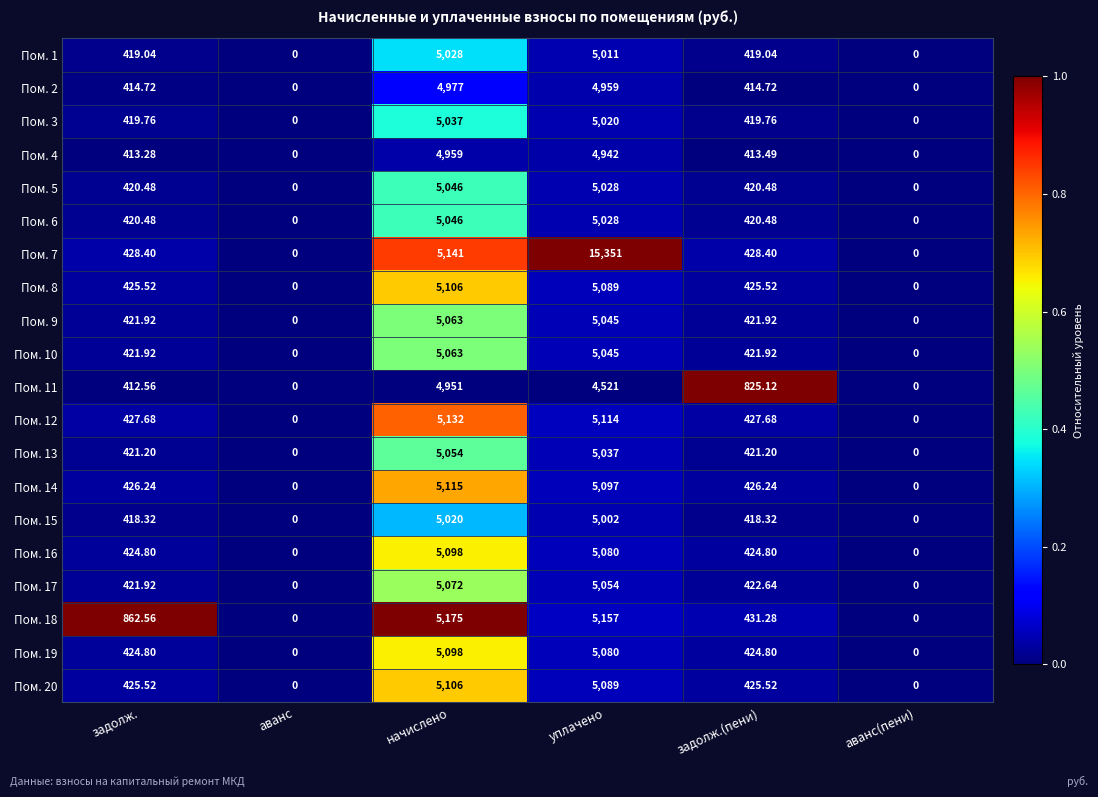

At which category is the sum across all series the highest?

уплачено